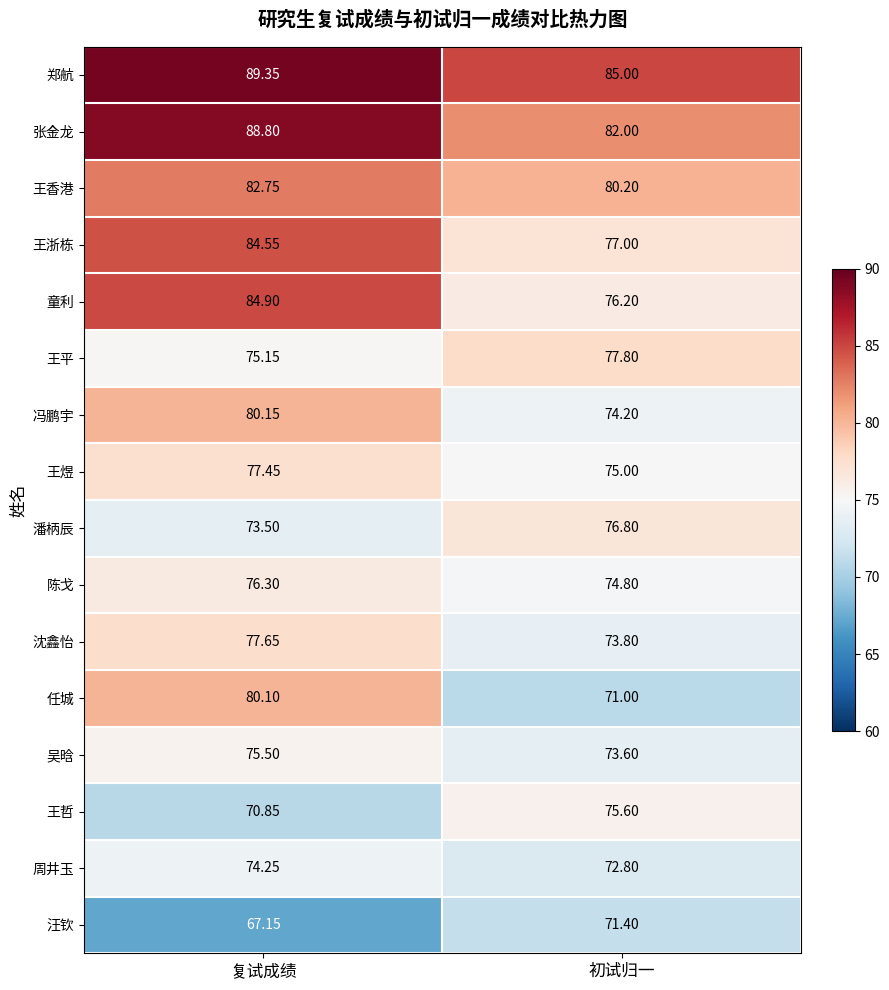

Which series changed the most between 复试成绩 and 初试归一?

任城